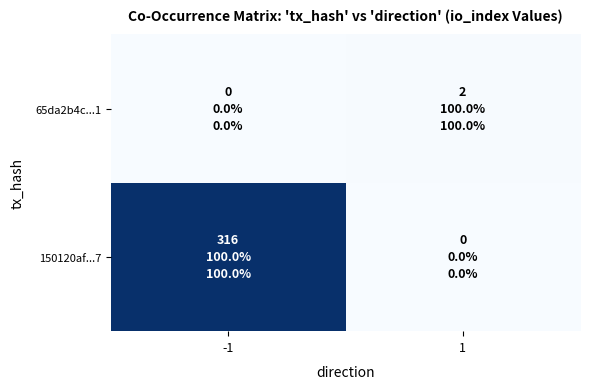

At how many categories does at least one series exceed 289?

1